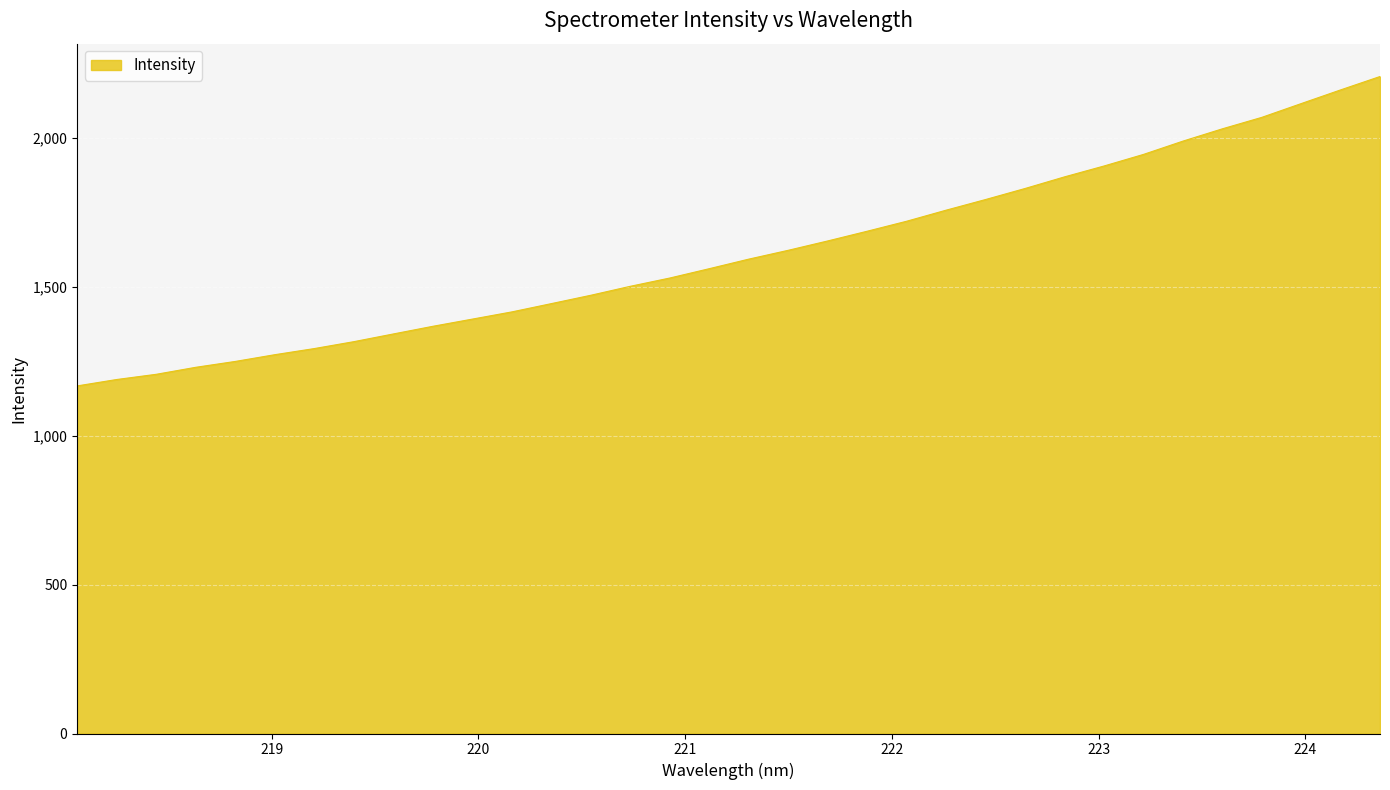

What is the difference between the maximum and minimum values?

1039.5